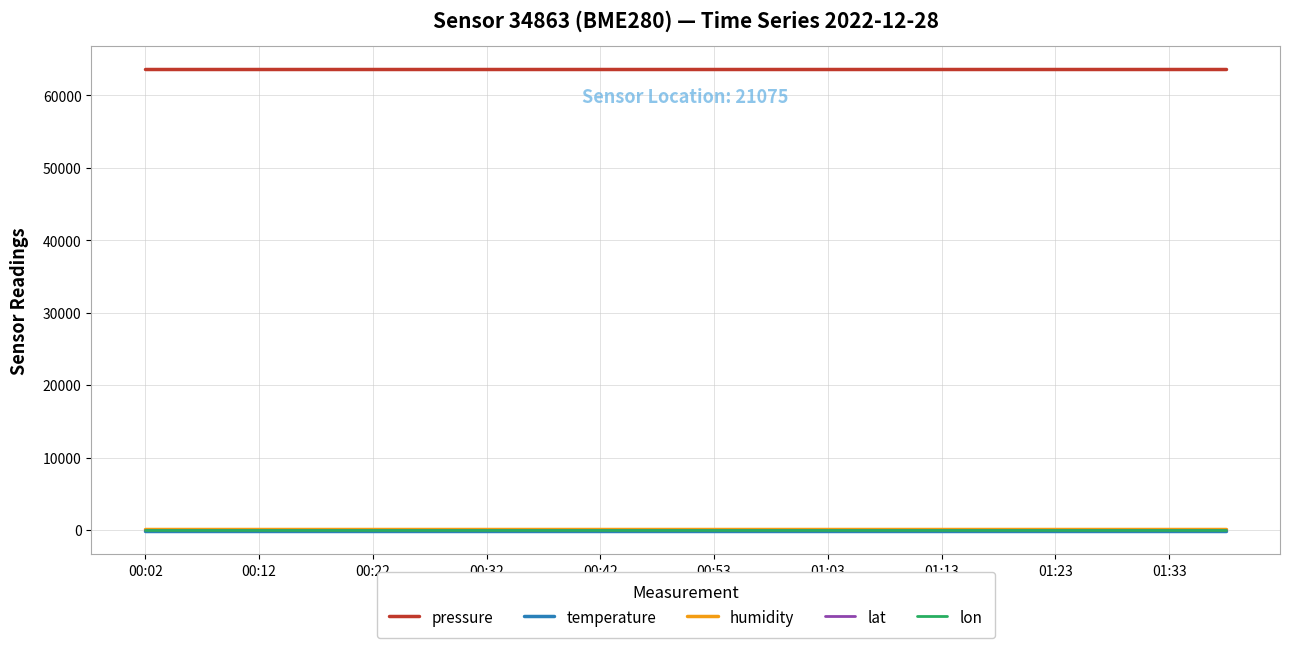

Count the number of data series in this chart.

5